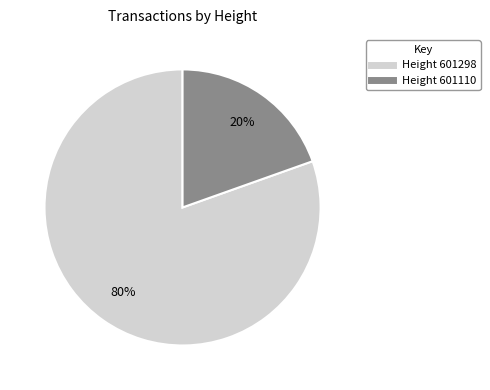

To the nearest percent, what is the average slice percentage?

50%